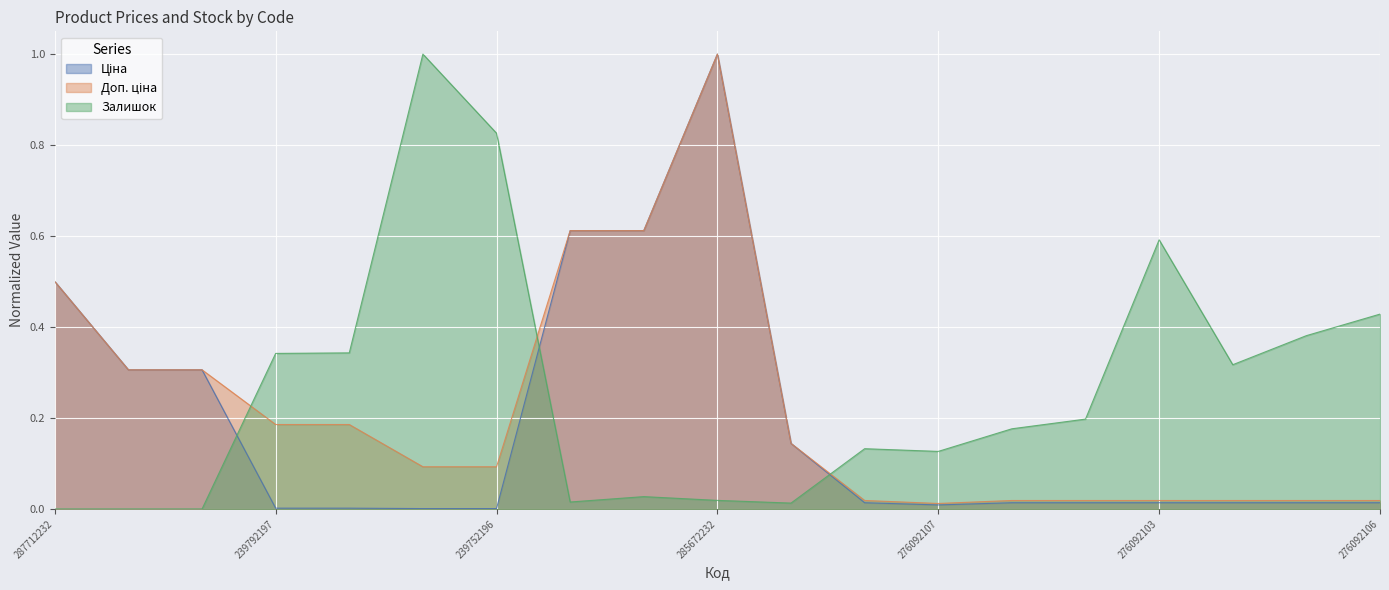

How many lines are shown in the chart?

3